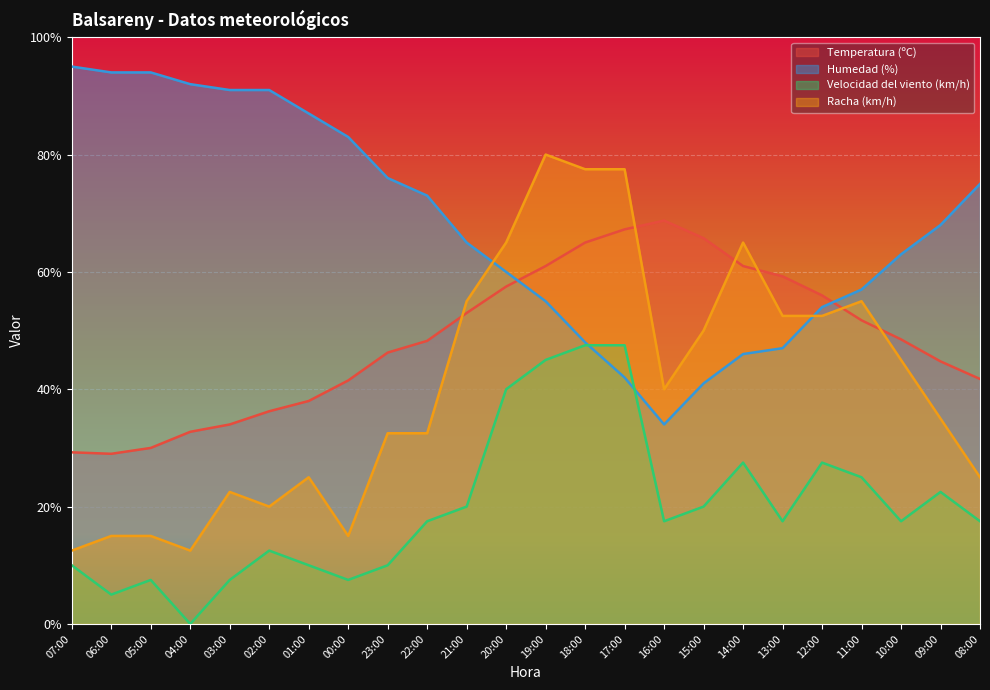

Where is Temperatura (ºC) nearest to the value 48?

22:00